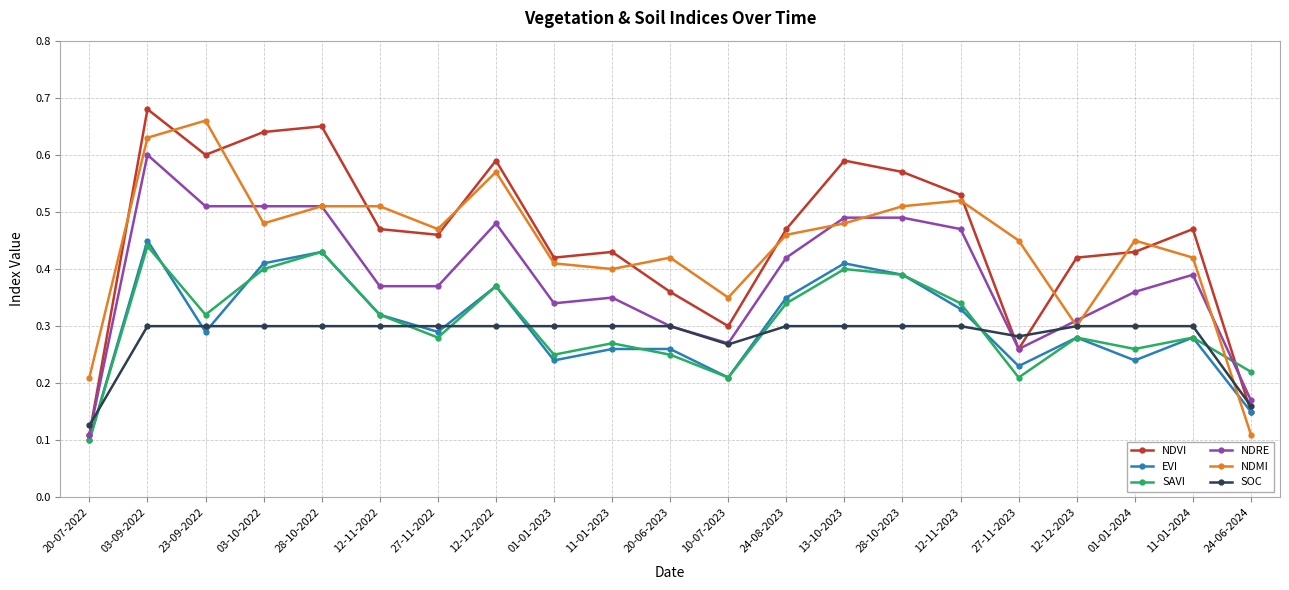

Which series changed the most between 12-12-2022 and 20-06-2023?

NDVI